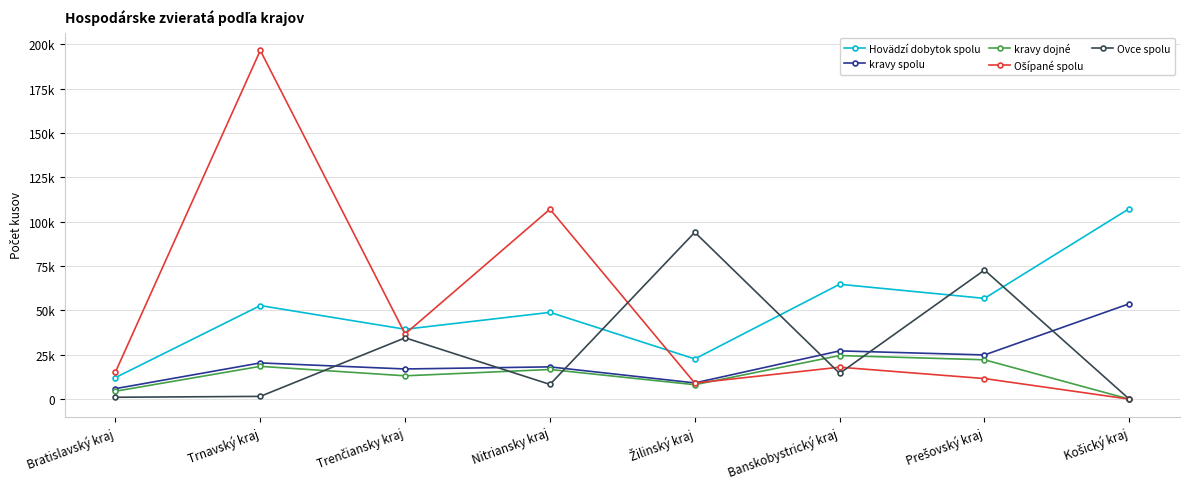

What value does the Ovce spolu series have at Trenčiansky kraj, to the nearest 10?

34560